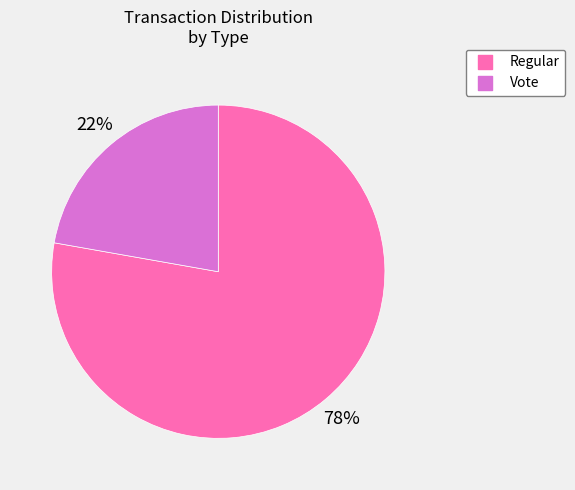

To the nearest percent, what is the average slice percentage?

50%